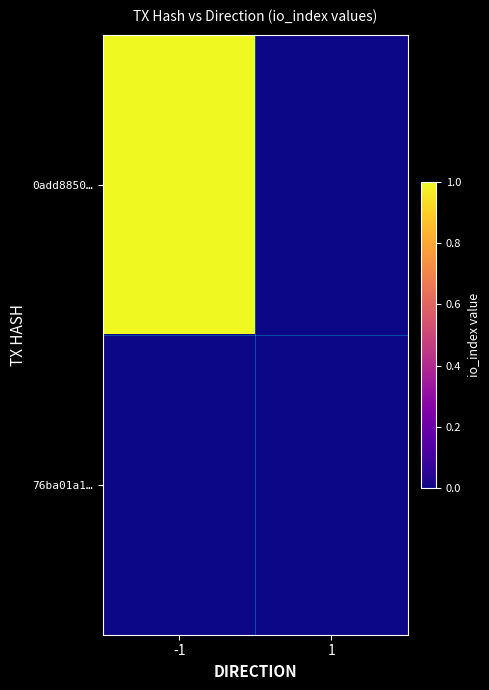

Reading left to right, what are all the values shown in this chart?

0add8850…: -1=1	1=0
76ba01a1…: -1=0	1=0